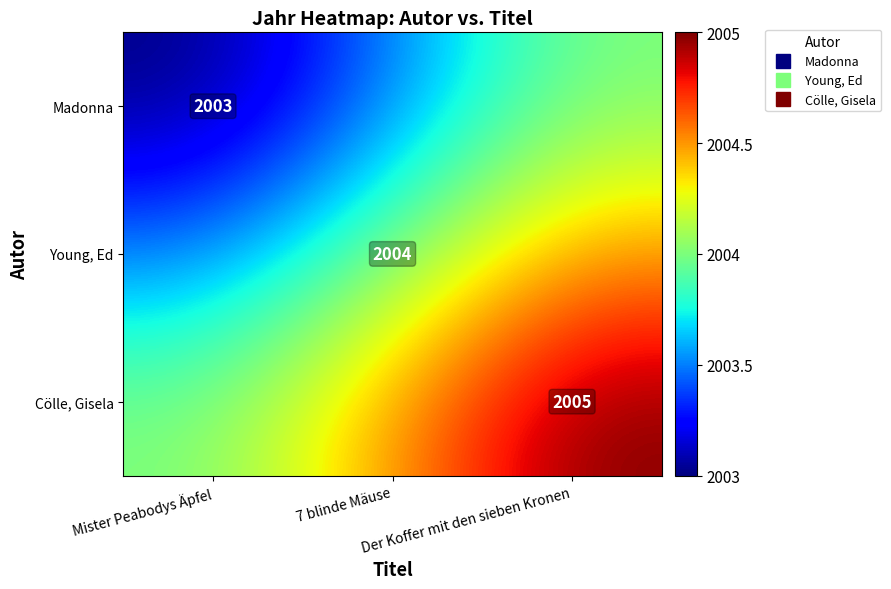

What is the difference between the maximum and minimum values in the Young, Ed series?

1.0